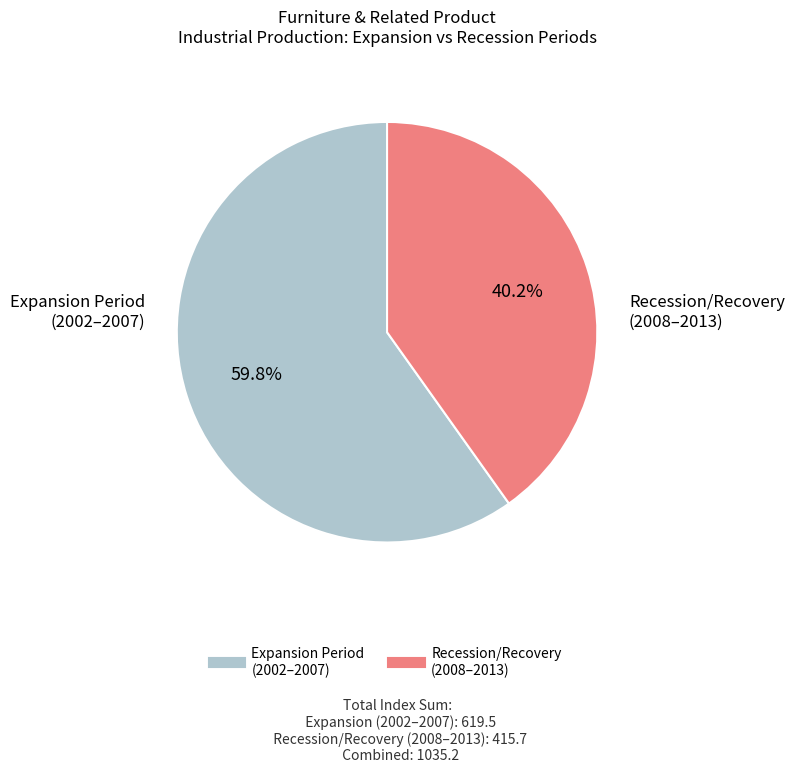

Is there a majority slice in this chart?

Yes